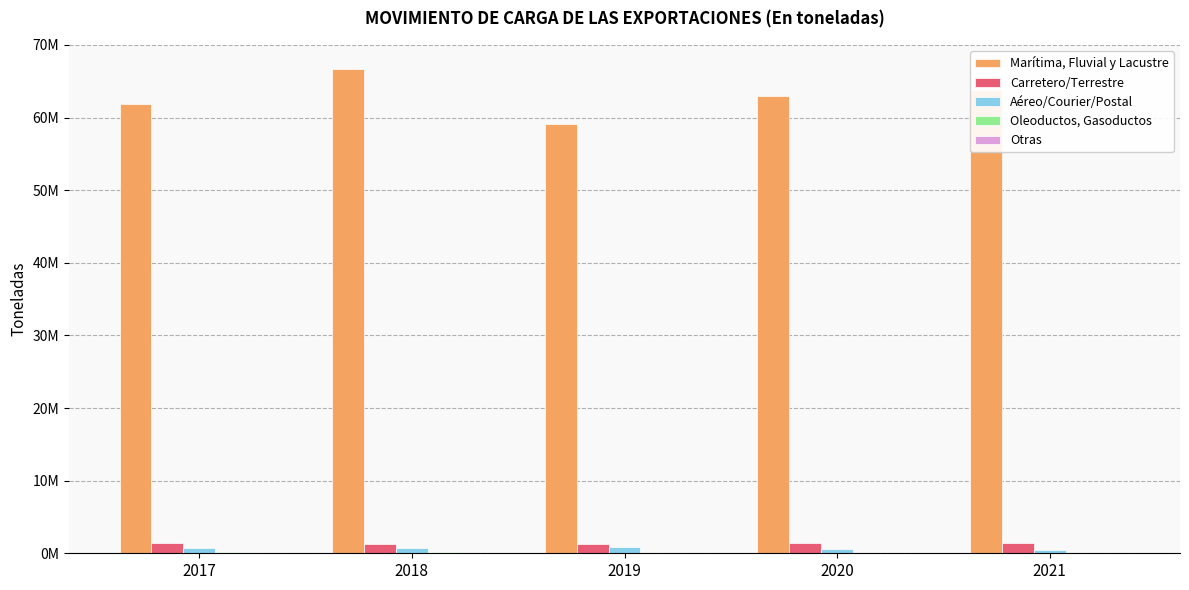

What are all the series names shown in the legend?

Marítima, Fluvial y Lacustre, Carretero/Terrestre, Aéreo/Courier/Postal, Oleoductos, Gasoductos, Otras